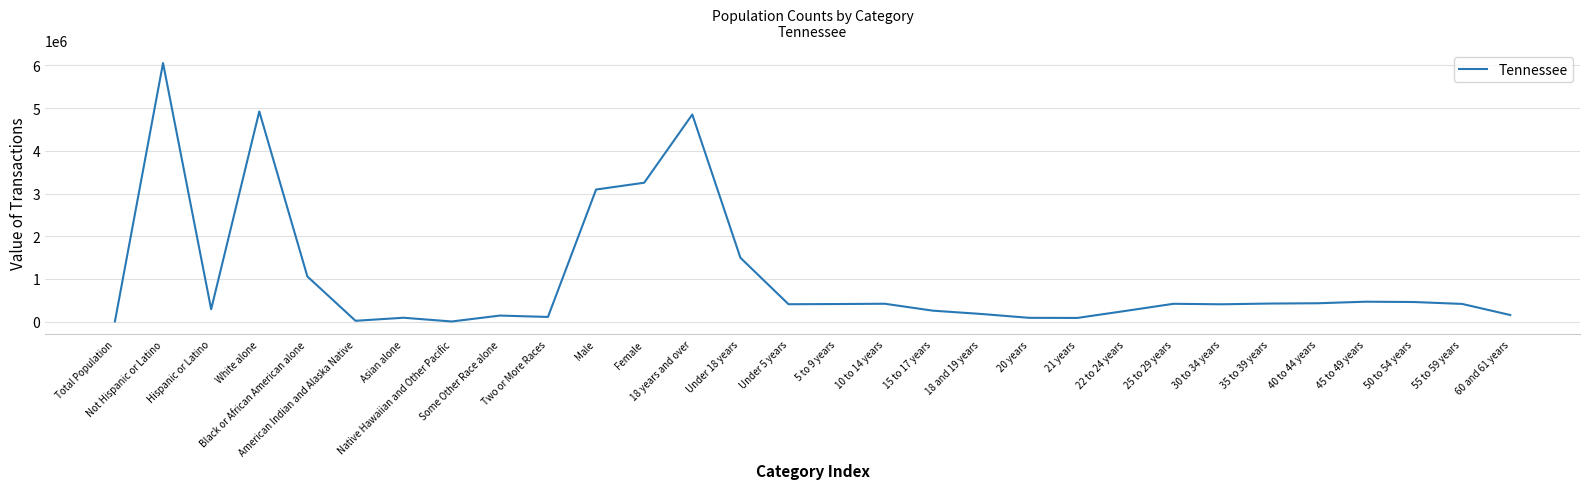

How many categories are shown in the chart?

30